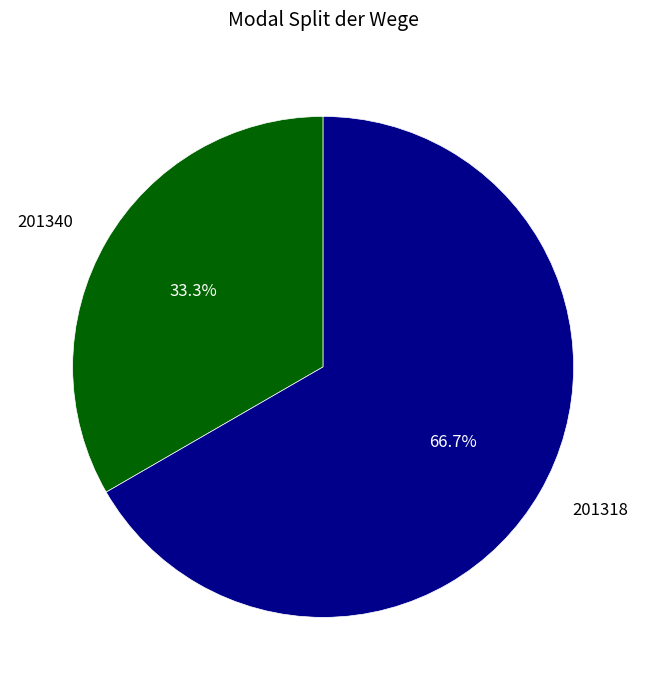

What percentage is the 201318 slice, to the nearest percent?

67%